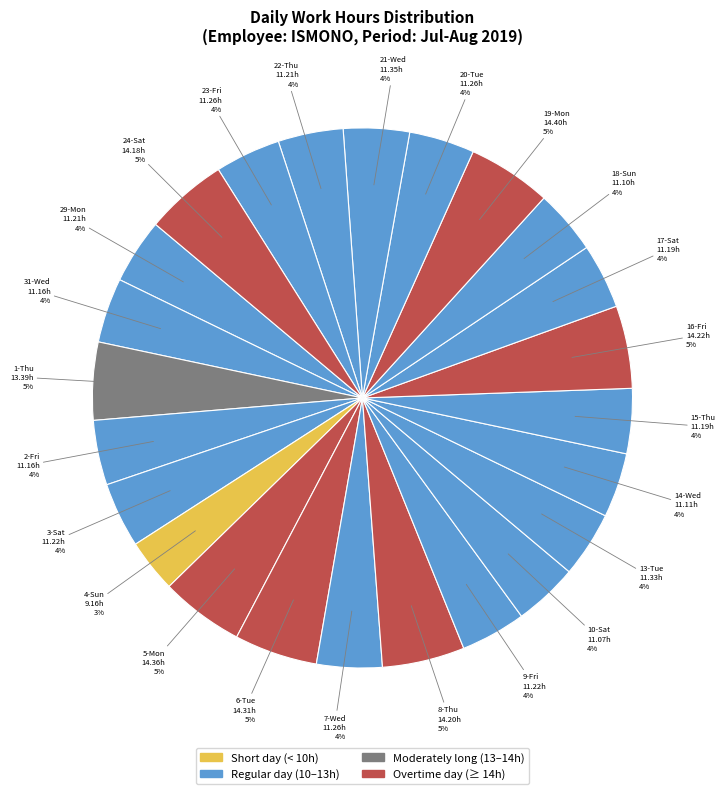

How many segments does this pie chart have?

24